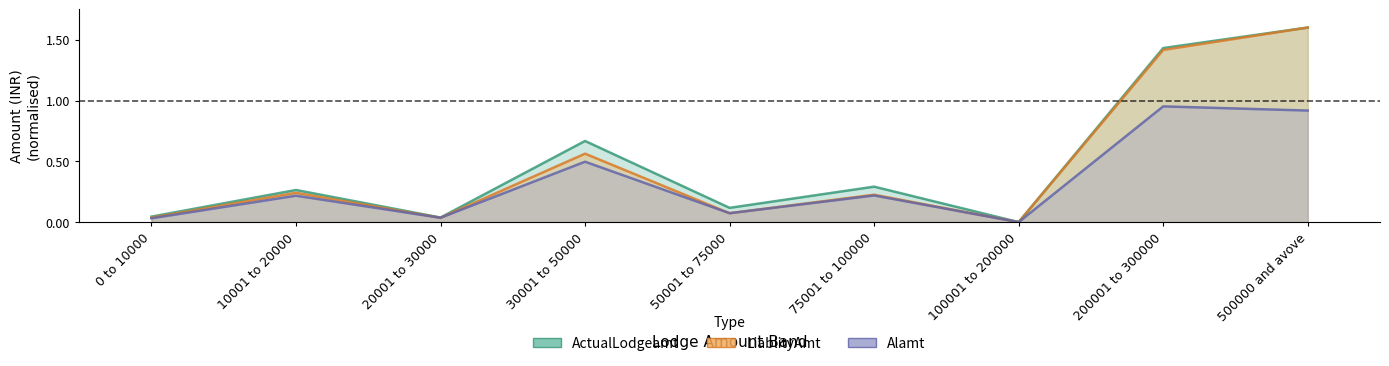

Which series has the largest total across all categories?

ActualLodgeamt